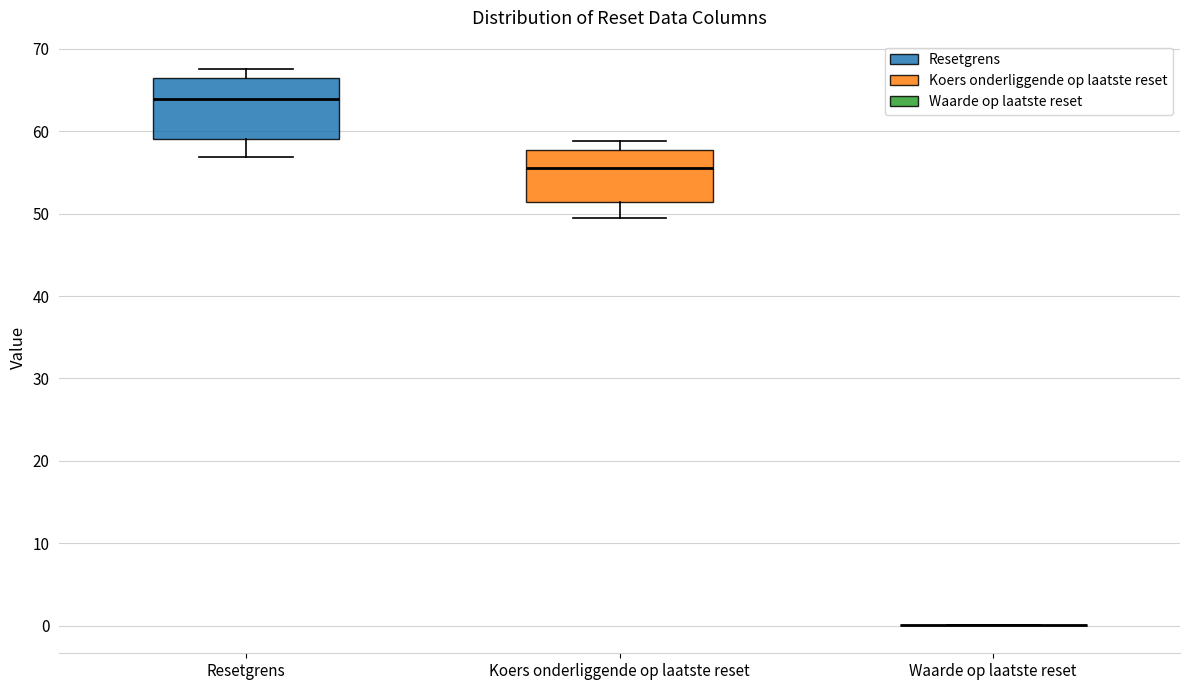

Reading left to right, read every box against the y-axis: the position of its median line, the range the box covers, and the ends of its whiskers. The values are not printed on the chart, so give them approximately, as read against the axis.

Resetgrens: median 64, box 59 to 66, whiskers 57 to 68
Koers onderliggende op laatste reset: median 56, box 51 to 58, whiskers 49 to 59
Waarde op laatste reset: box collapsed to a line at 0, whiskers 0 to 0